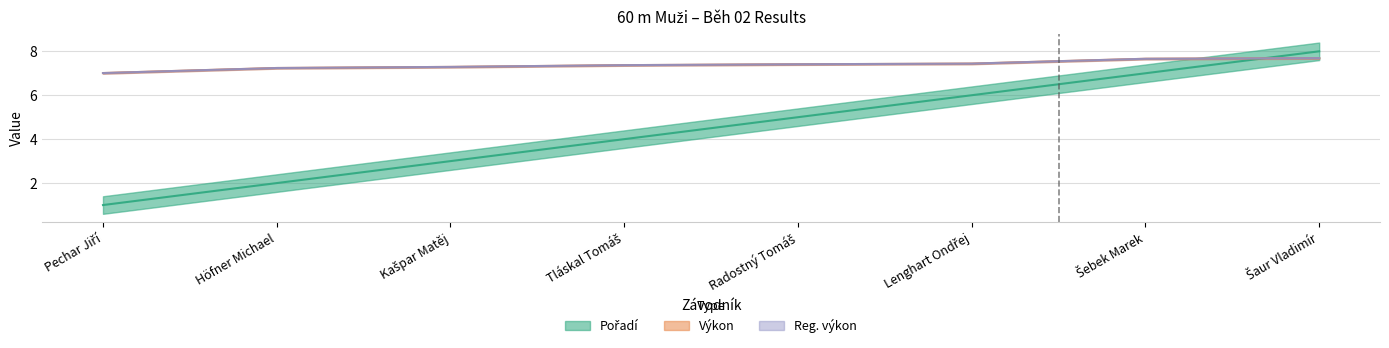

List the series in order of their peak value, lowest first.

Výkon, Reg. výkon, Pořadí